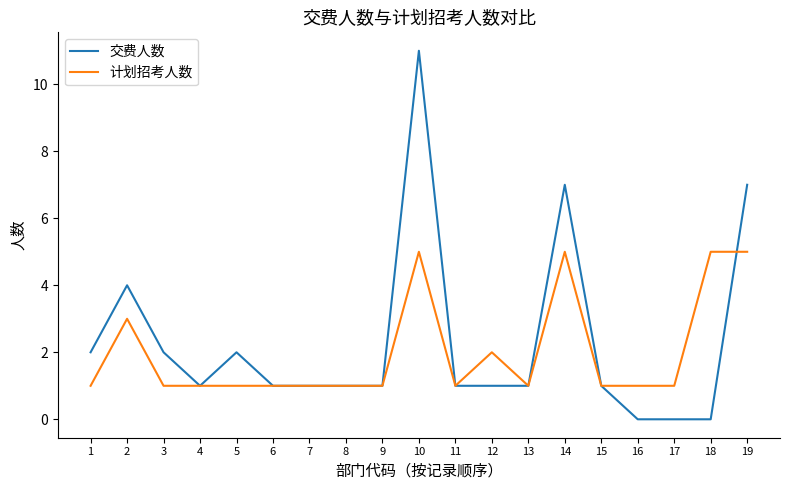

Which series has the widest spread of values?

交费人数